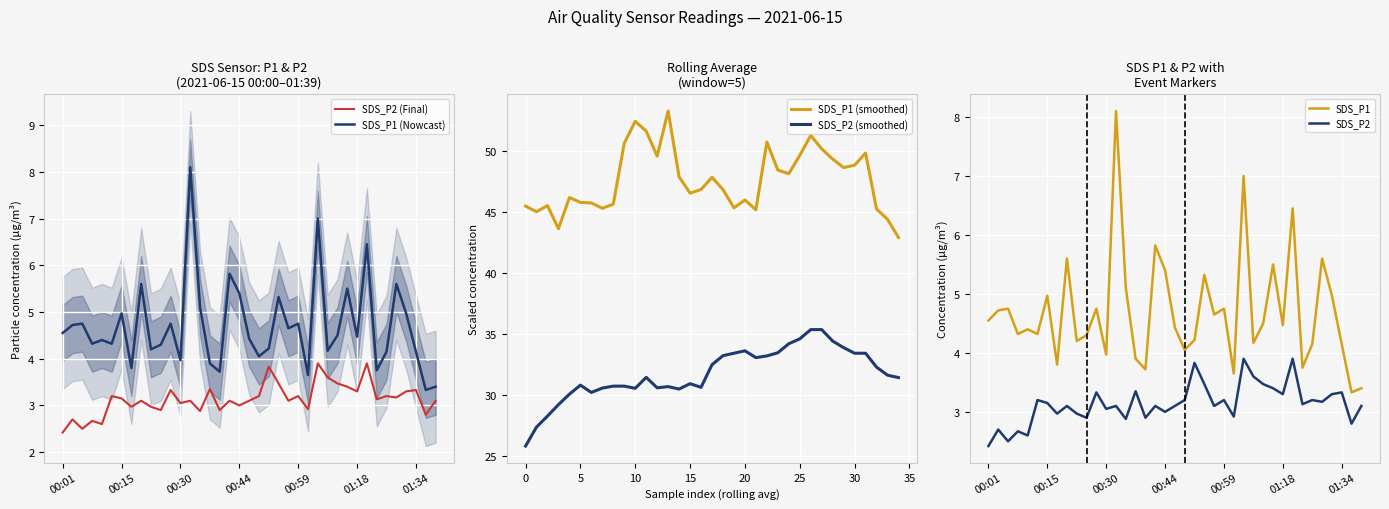

True or false: SDS_P2 and SDS_P1 intersect in this chart.

False